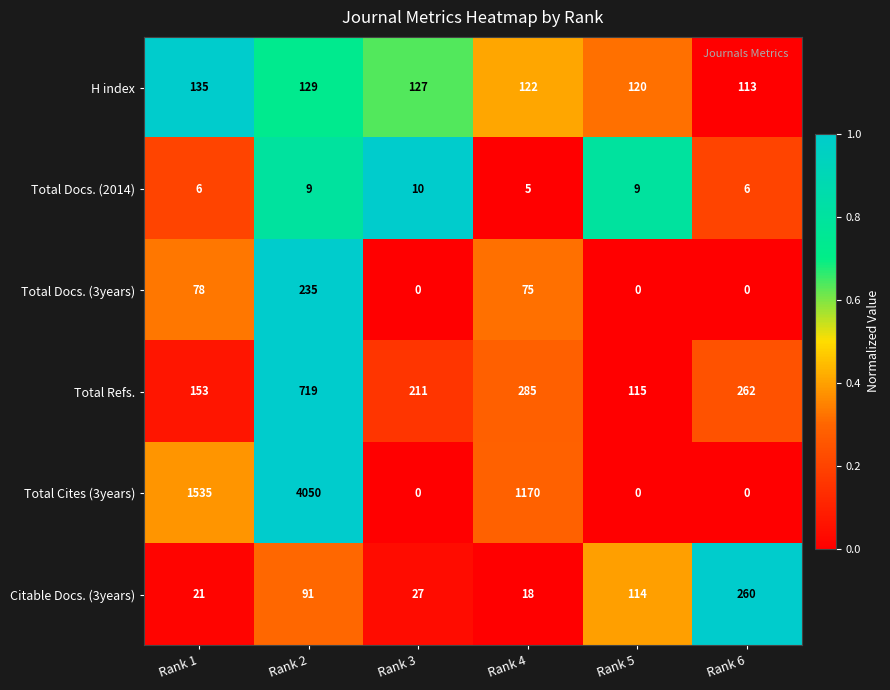

The Total Docs. (3years) series shows 137 at Rank 6. True or false?

False